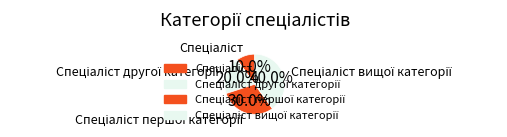

Count the number of slices in the pie.

4